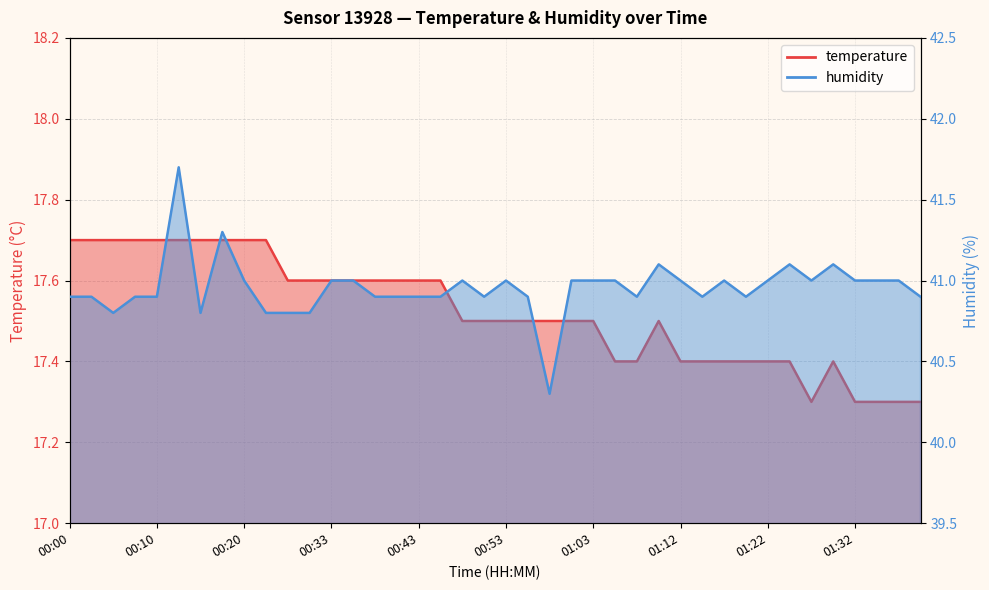

What position from the right is 00:38?

26